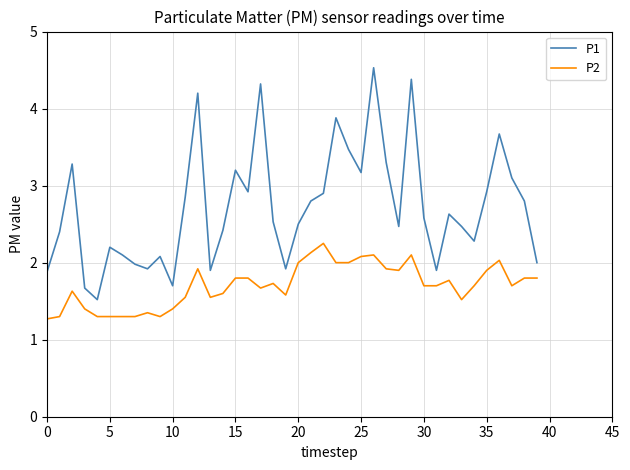

Which series has the largest total across all categories?

P1